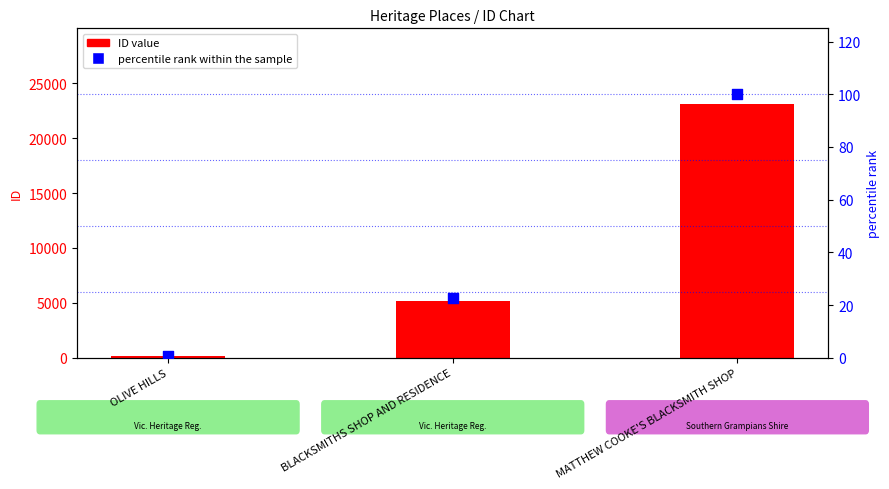

What are all the series names shown in the legend?

ID value, percentile rank within the sample